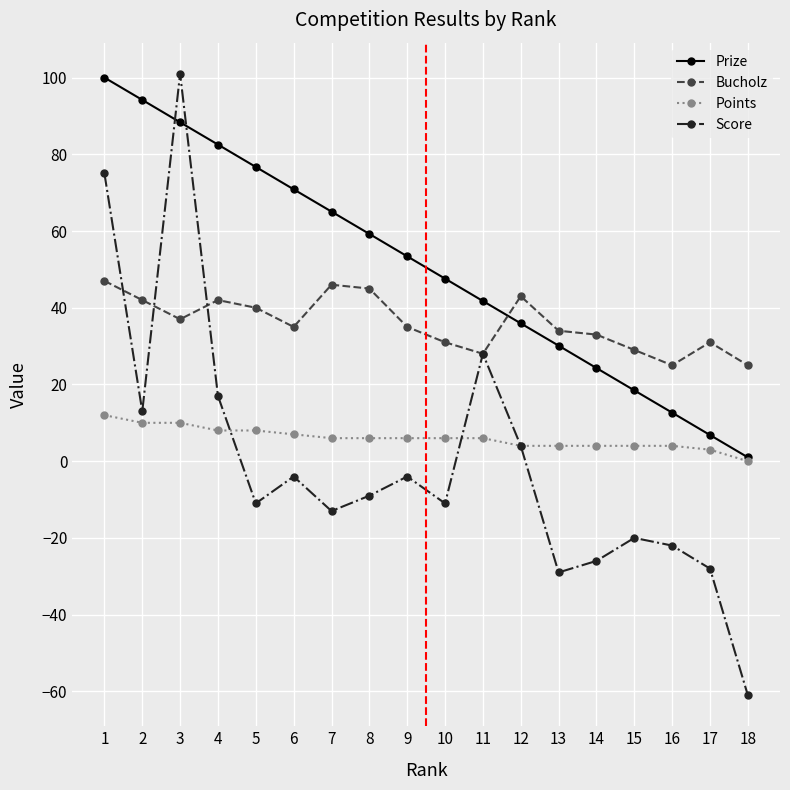

How many values in Score are below zero?

12